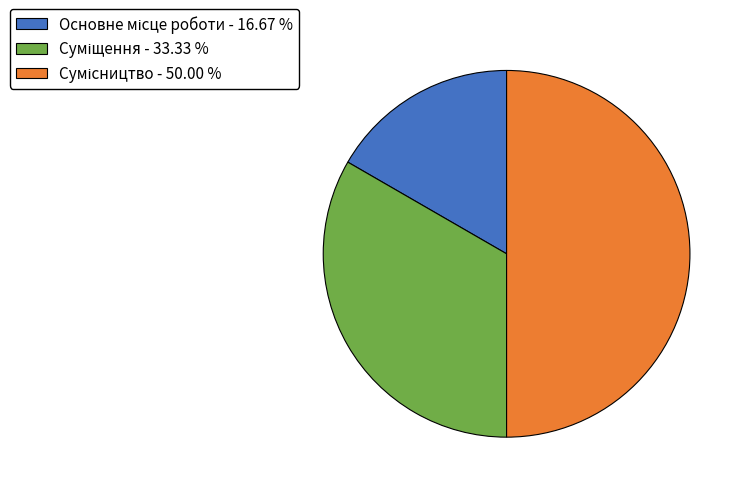

What portion of the pie excludes Сумісництво?

50.0%